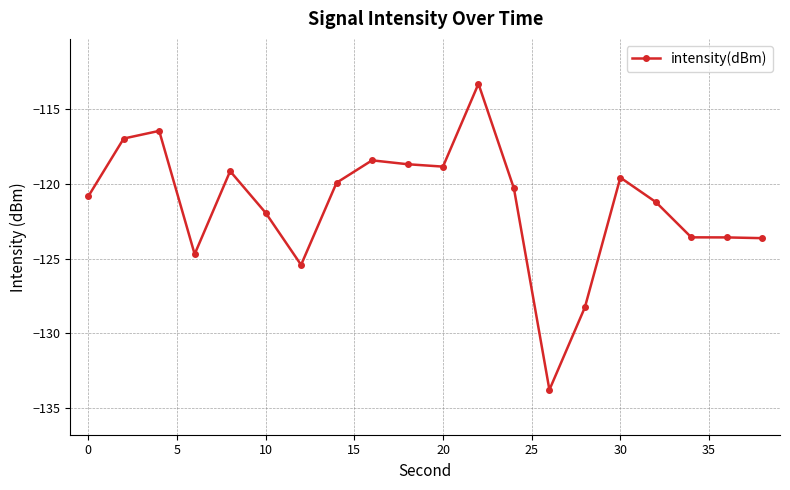

How many lines are shown in the chart?

1